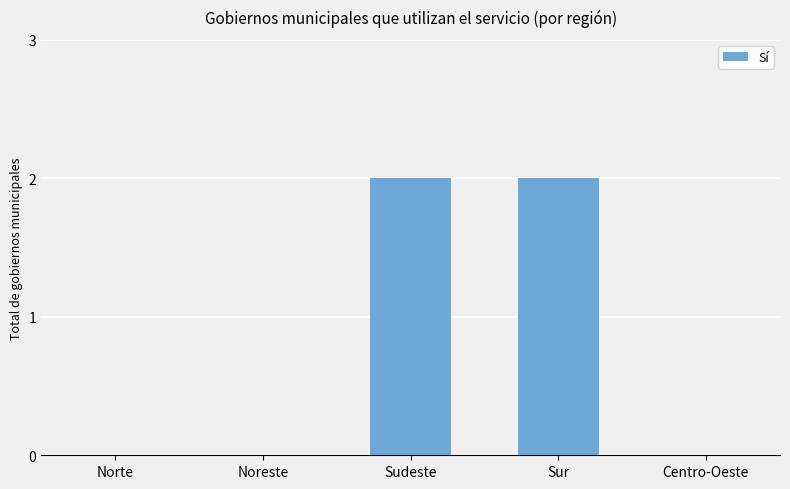

Are the bars horizontal?

No